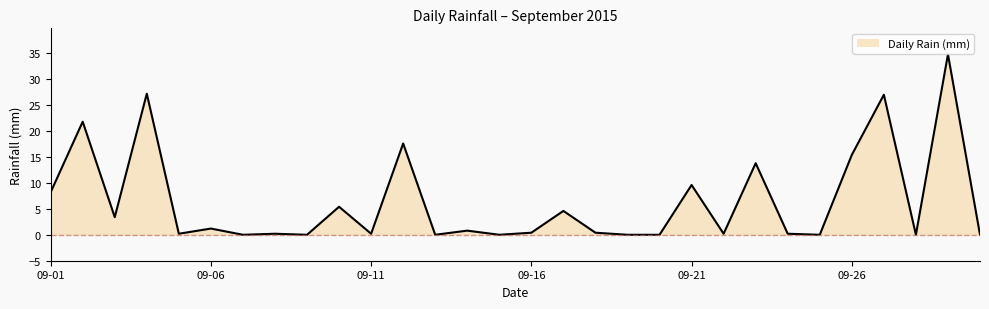

What is the difference between the maximum and minimum values?

34.8